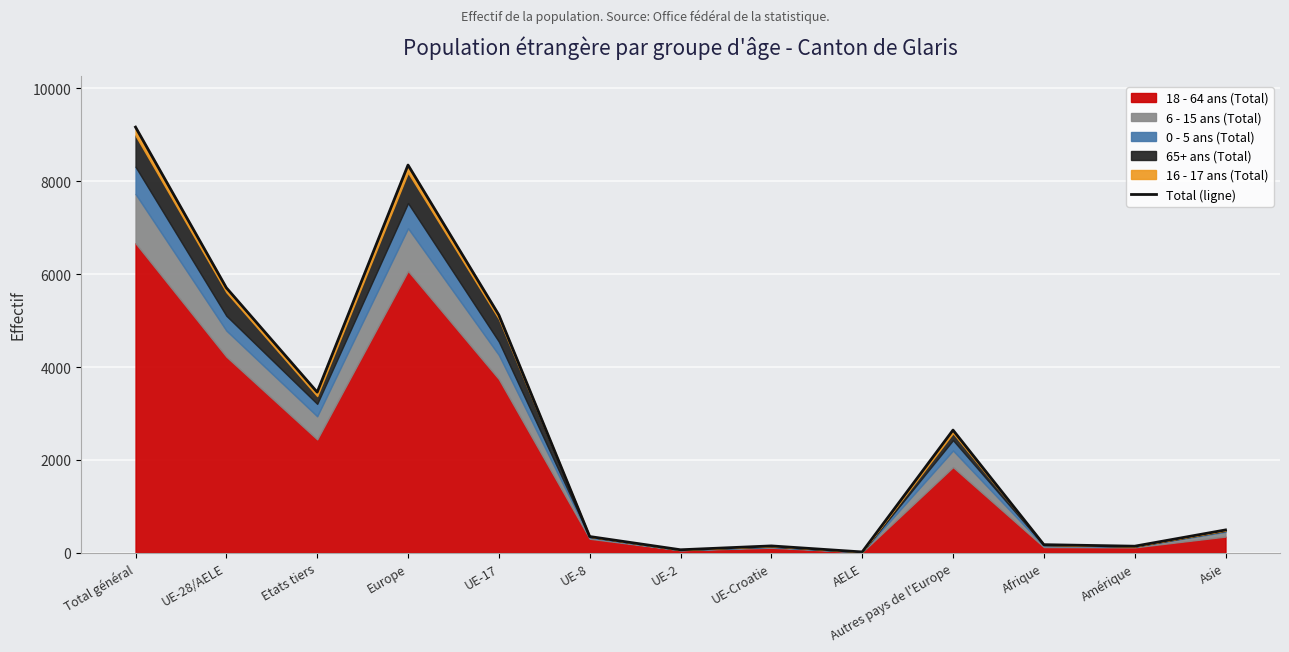

The value at Amérique is 143. True or false?

True